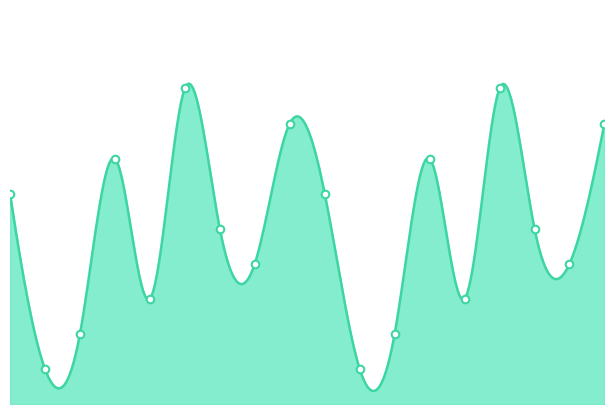

What is the change in value from 4 to 5?

-5